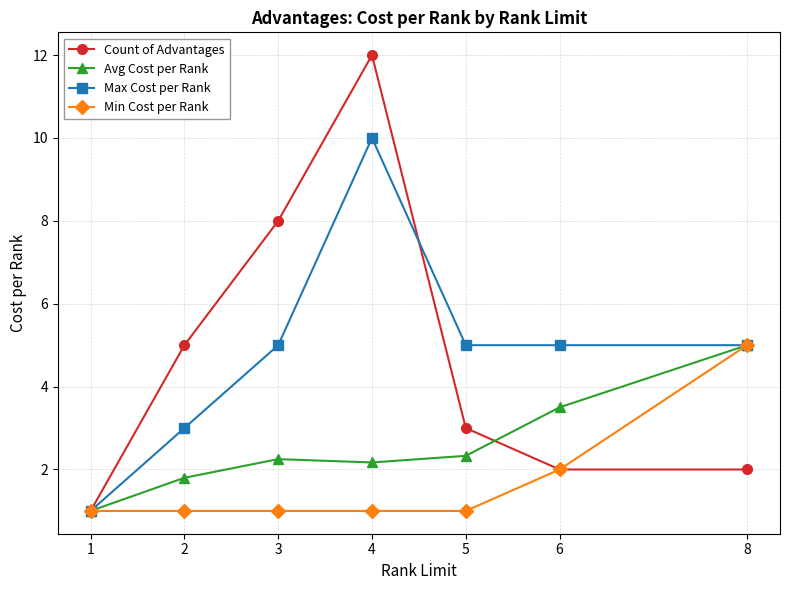

Rank the series at 4 from lowest to highest value.

Min Cost per Rank, Avg Cost per Rank, Max Cost per Rank, Count of Advantages